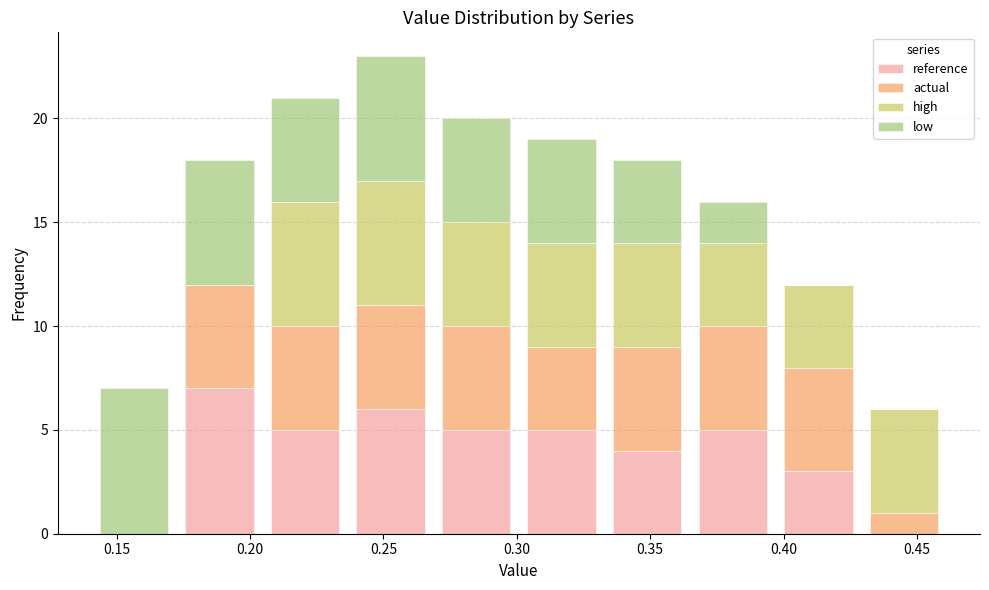

Reading left to right, transcribe this chart: for each stacked bar, give the range it covers on the x-axis and its total height. Neither the bar edges nor the heights are printed on the chart, so give them approximately, as read against the axes.

0.140 to 0.170: 7
0.170 to 0.205: 18
0.205 to 0.235: 21
0.235 to 0.270: 23
0.270 to 0.300: 20
0.300 to 0.335: 19
0.335 to 0.365: 18
0.365 to 0.395: 16
0.395 to 0.430: 12
0.430 to 0.460: 6